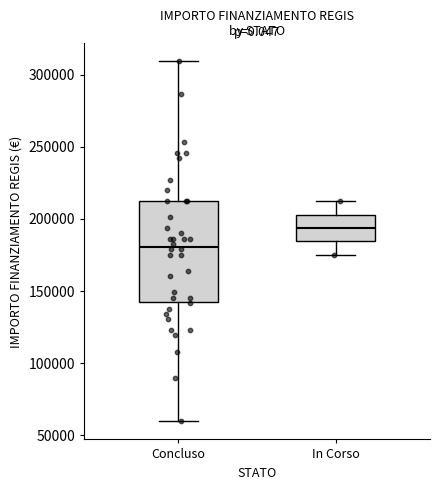

Comparing the boxes themselves (not the whiskers), which one is the tallest?

Concluso